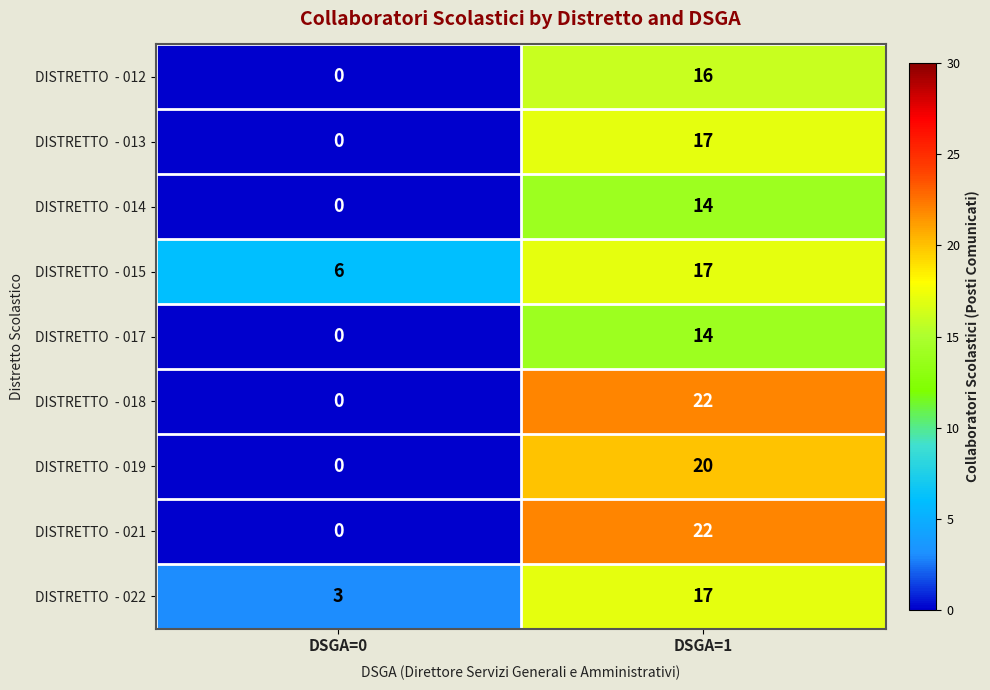

What is the difference between the highest and lowest values at DSGA=1?

8